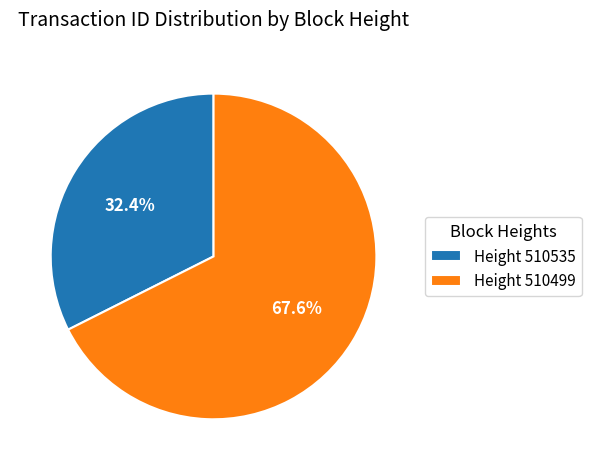

Which has a higher value, Height 510499 or Height 510535?

Height 510499